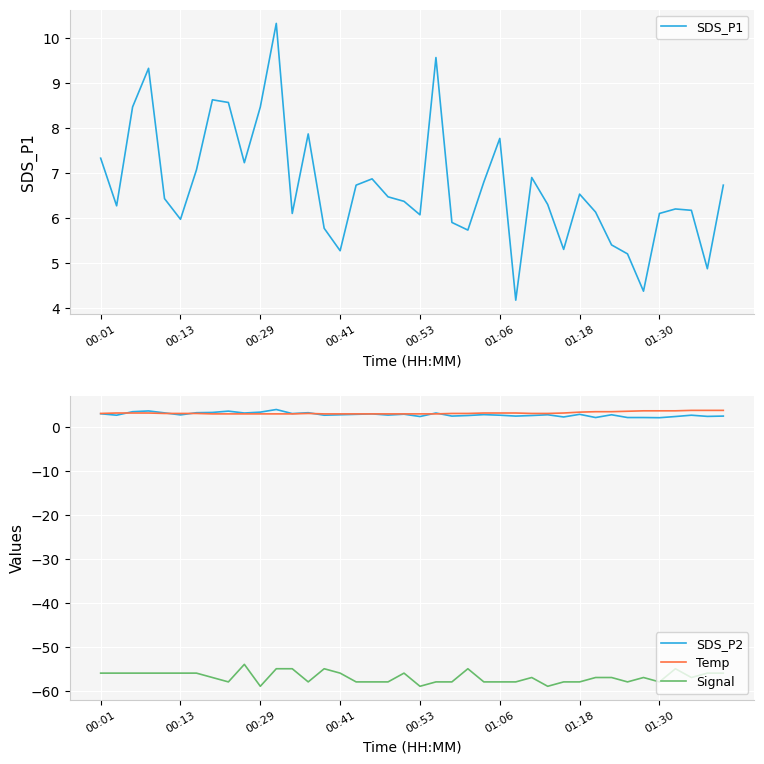

What is the spread (max minus min) of values at 22?

63.9